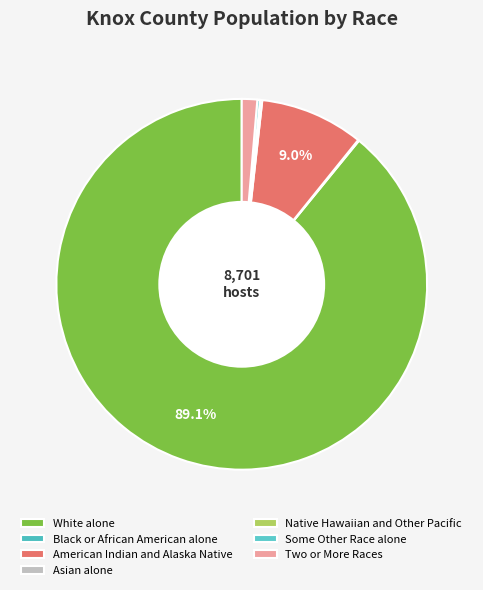

What is the majority slice?

White alone